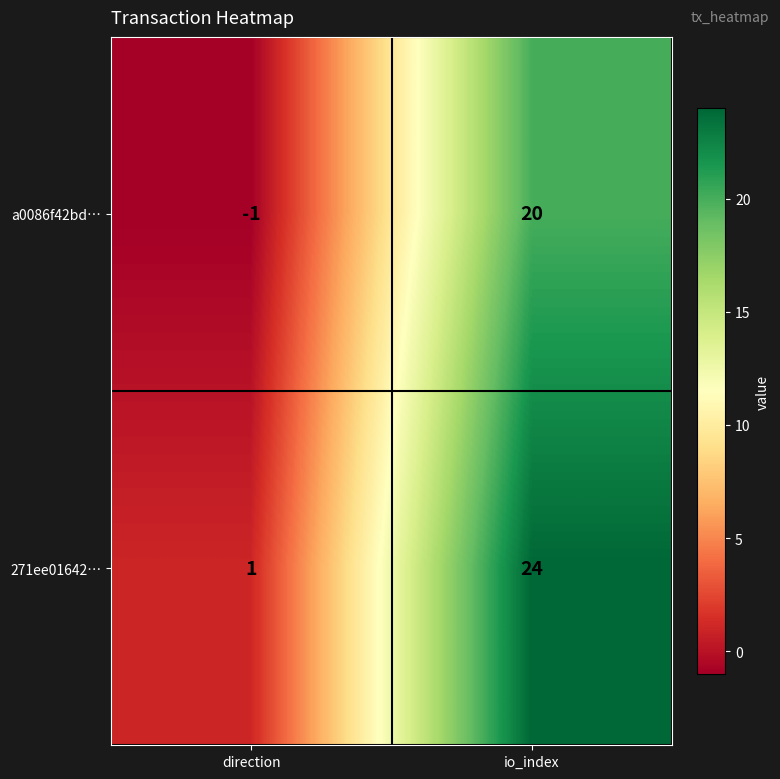

Reading left to right, transcribe all the data shown in this chart.

a0086f42bd…: -1	20
271ee01642…: 1	24